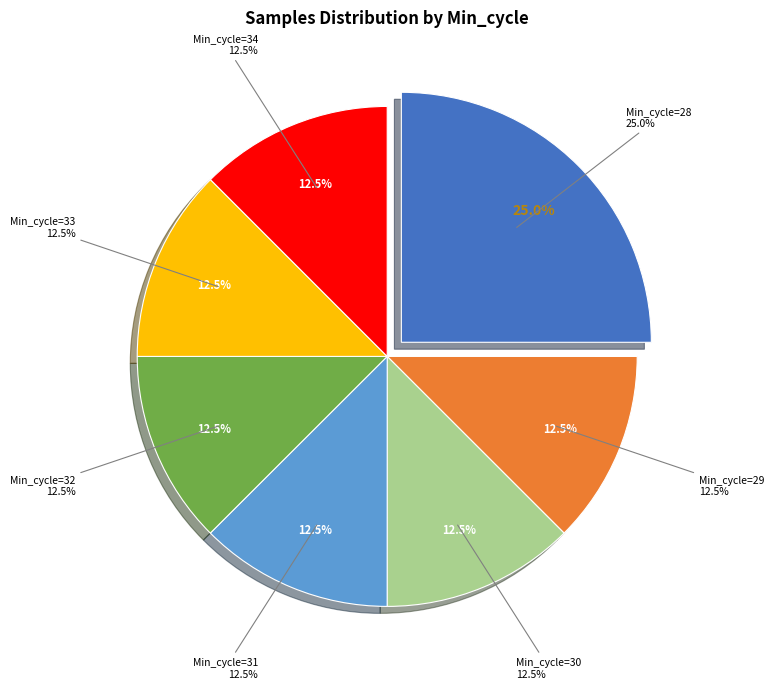

Does any single category account for the majority?

No